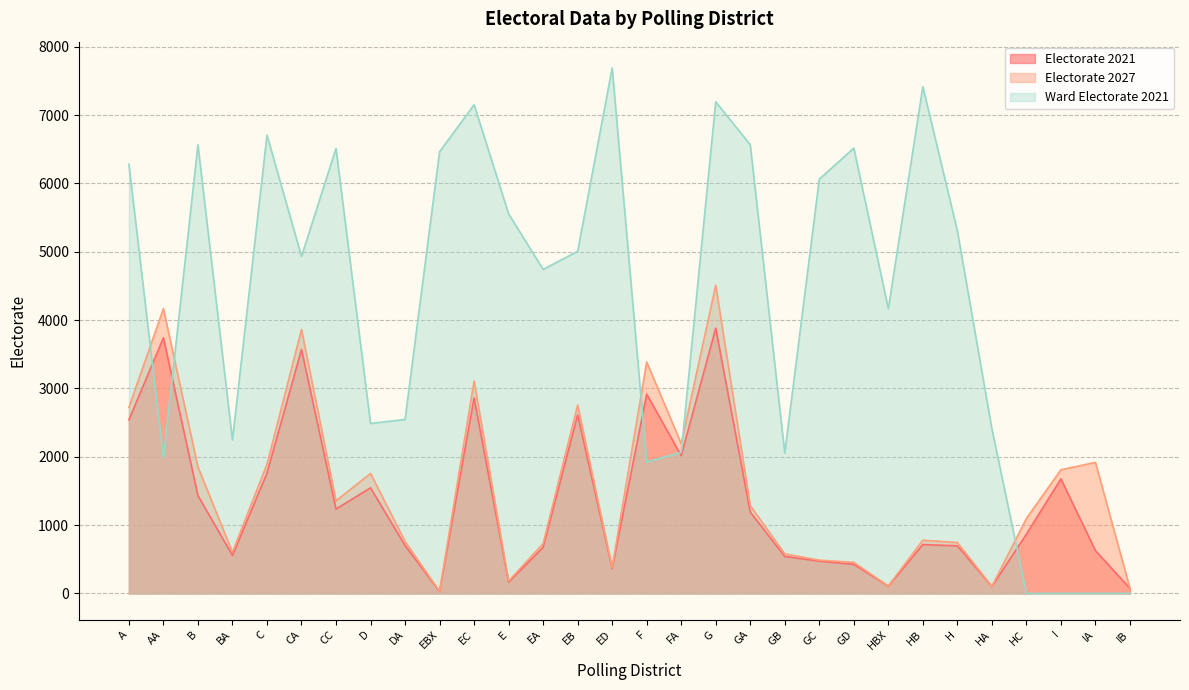

Between GC and C, which is larger?

C